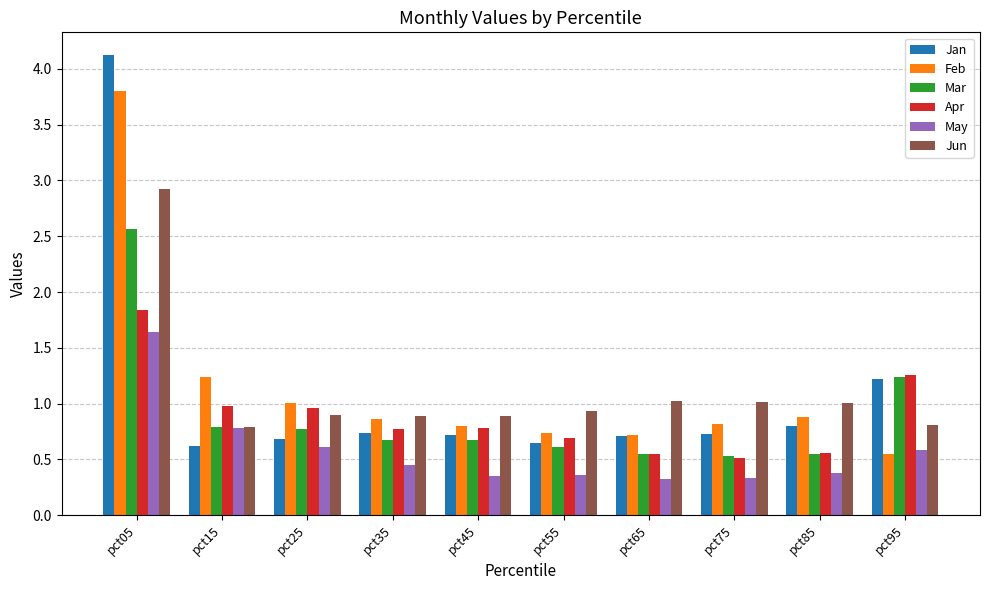

Which series changed the most between pct15 and pct45?

Feb